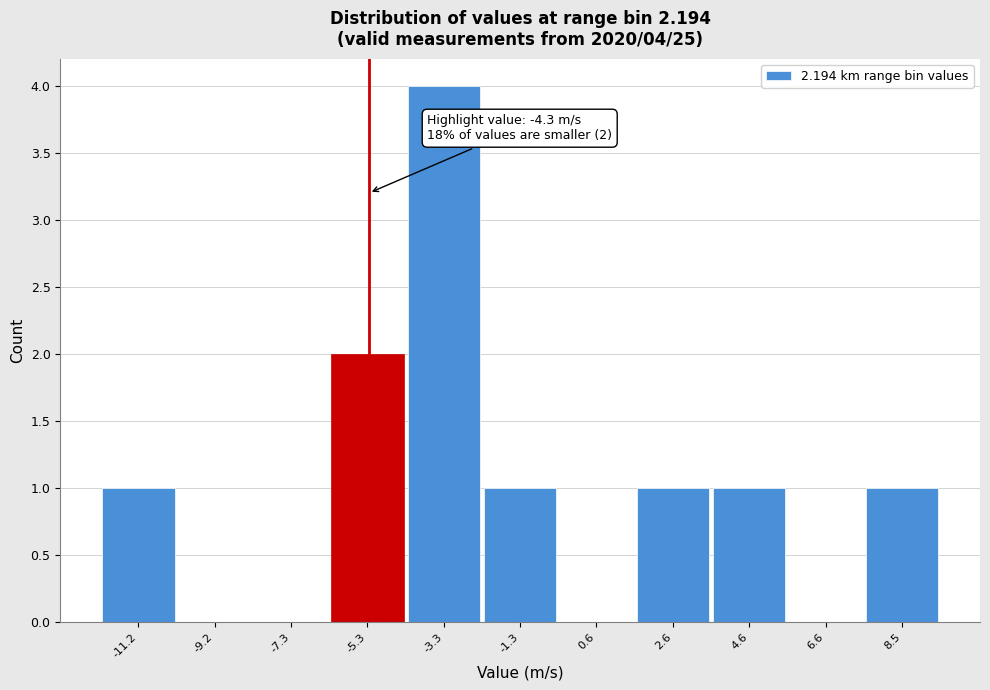

Reading right to left, what are all the values shown in this chart?

8.5=1	6.6=0	4.6=1	2.6=1	0.6=0	-1.3=1	-3.3=4	-5.3=2	-7.3=0	-9.2=0	-11.2=1